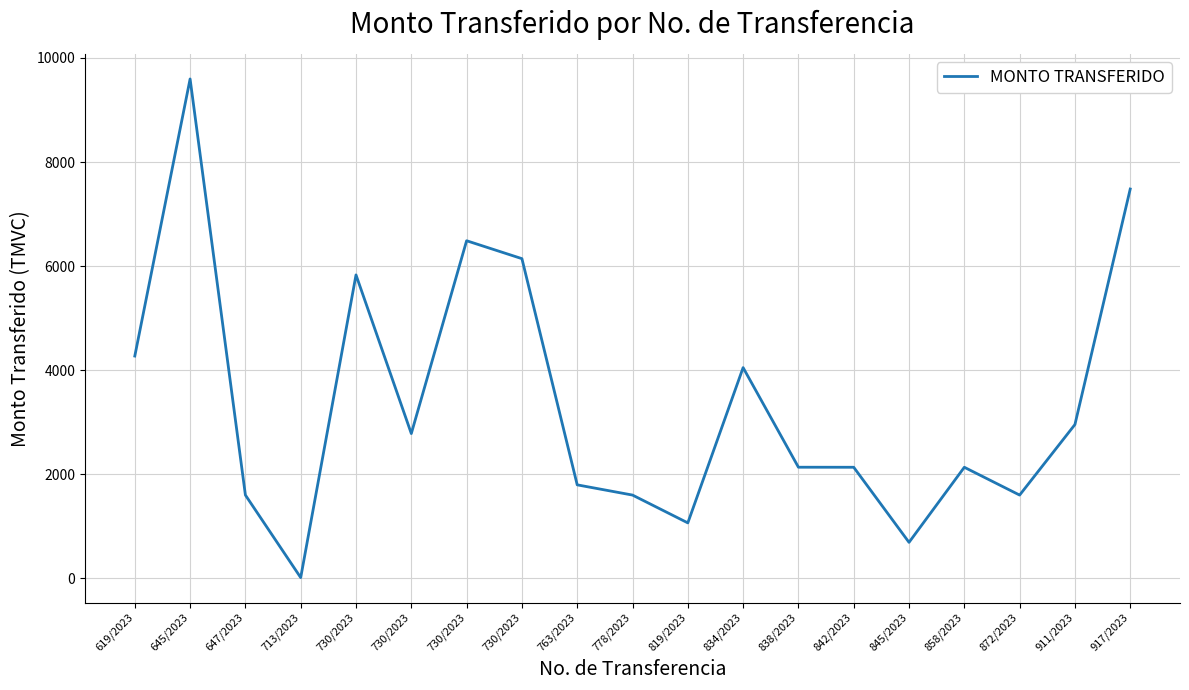

Reading right to left, transcribe all the data shown in this chart.

917/2023=7481.5	911/2023=2957.4	872/2023=1602.4	858/2023=2136.5	845/2023=694.4	842/2023=2136.5	838/2023=2137.4	834/2023=4050.8	819/2023=1068.2	778/2023=1602.4	763/2023=1798.7	730/2023=6143.8	730/2023=6487.9	730/2023=2783.9	730/2023=5831.6	713/2023=17.1	647/2023=1602.4	645/2023=9595.7	619/2023=4273.0